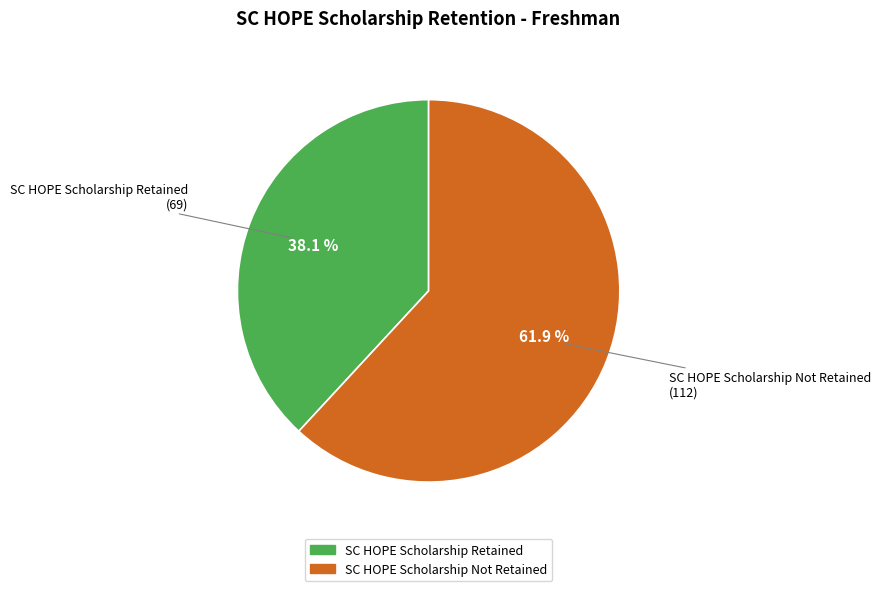

To the nearest percent, what is the combined percentage of SC HOPE Scholarship Not Retained and SC HOPE Scholarship Retained?

100%